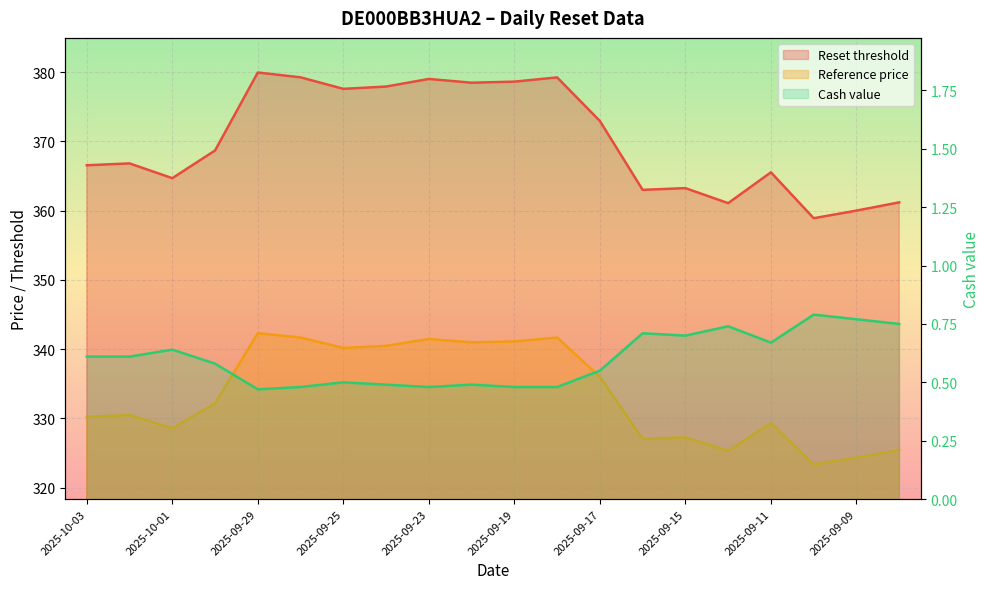

In Reference price, how many points are higher than both neighbors (excluding endpoints)?

6